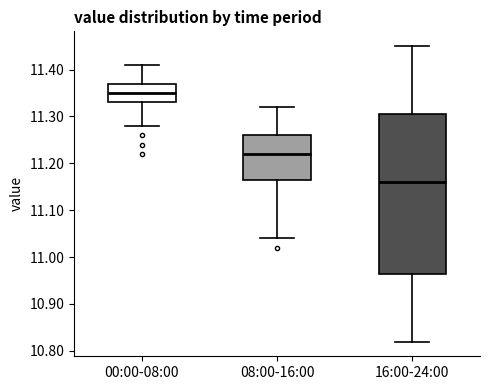

Which box is the tallest, from its lower edge to its upper edge?

16:00-24:00